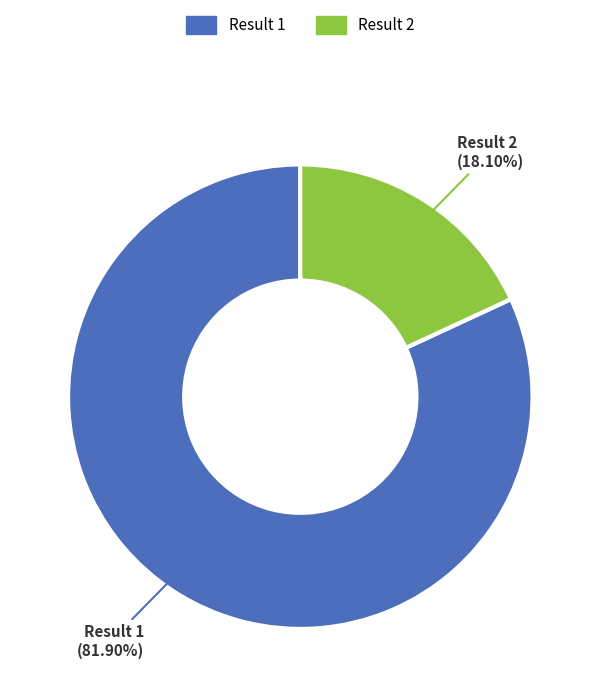

Between Result 1 and Result 2, which is larger?

Result 1